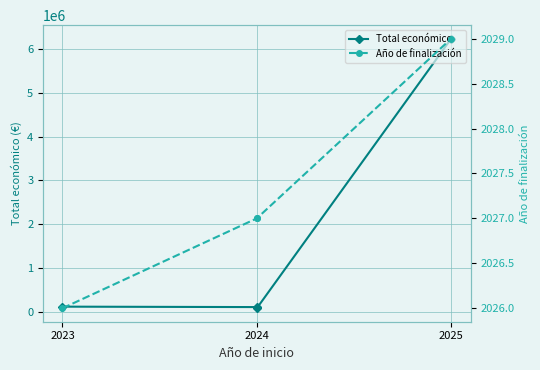

What is the difference between the highest and lowest values at 2024?

108141